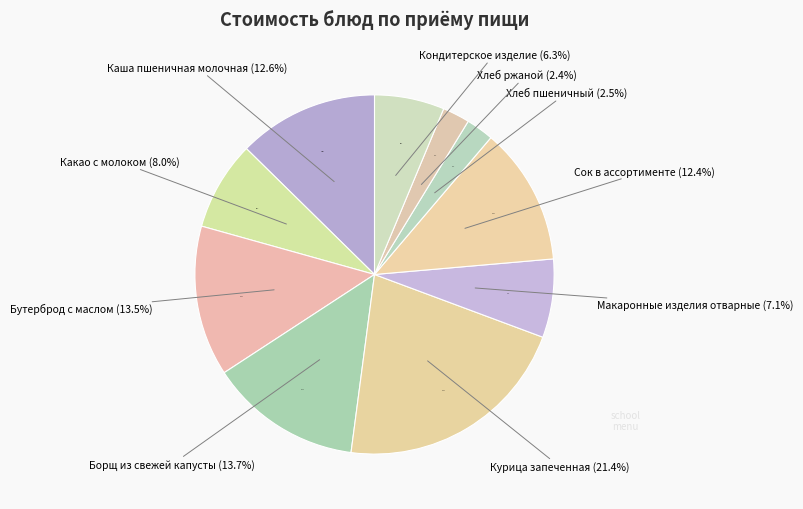

Which category has the biggest portion of the pie?

Курица запеченная